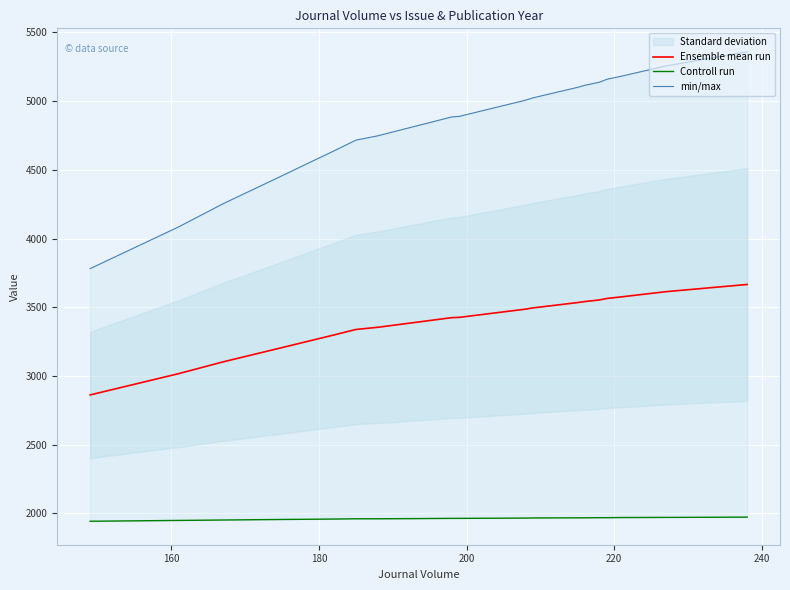

What is the maximum value for Ensemble mean run?

3665.5